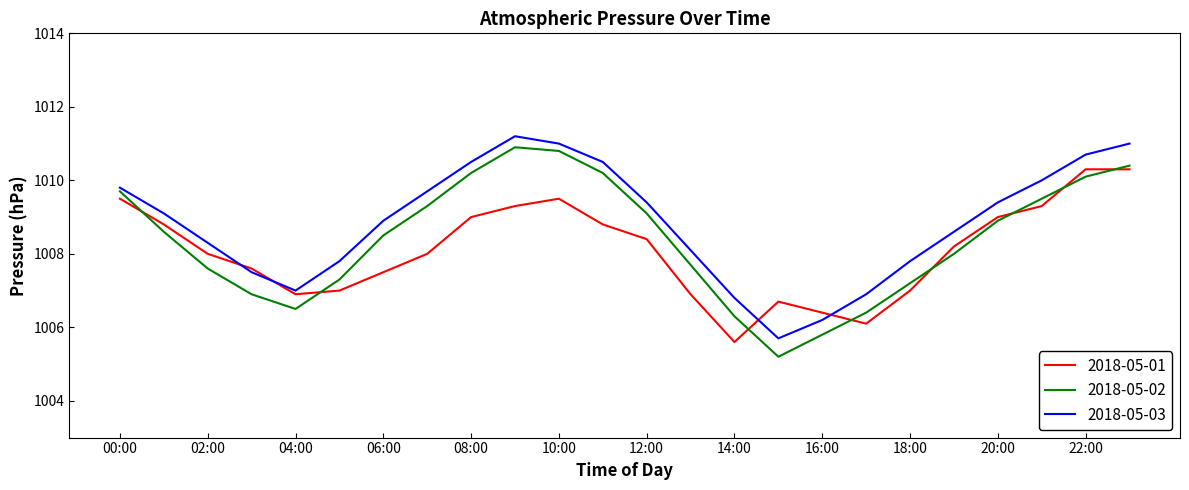

What is the smallest value displayed?

1005.2